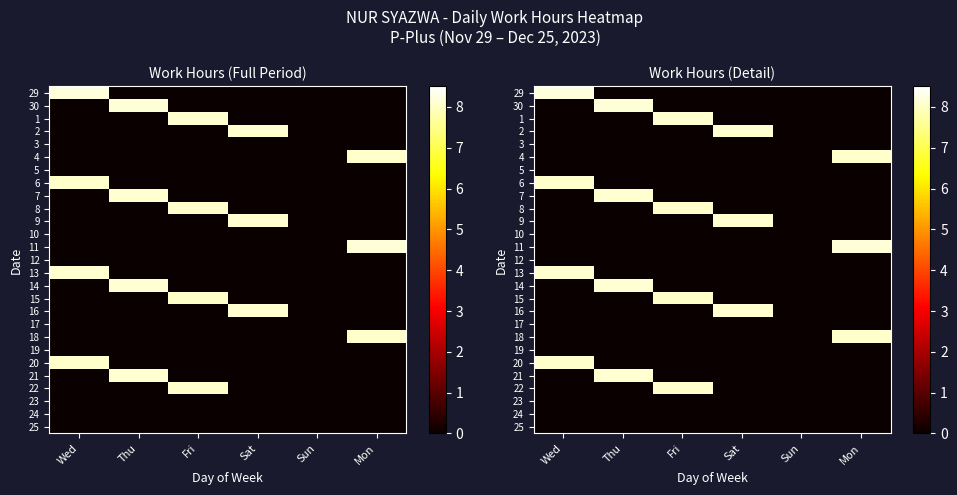

At how many categories does at least one series exceed 4?

5